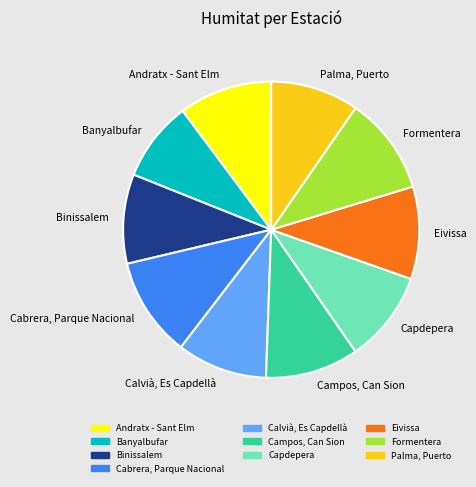

How many segments does this pie chart have?

10